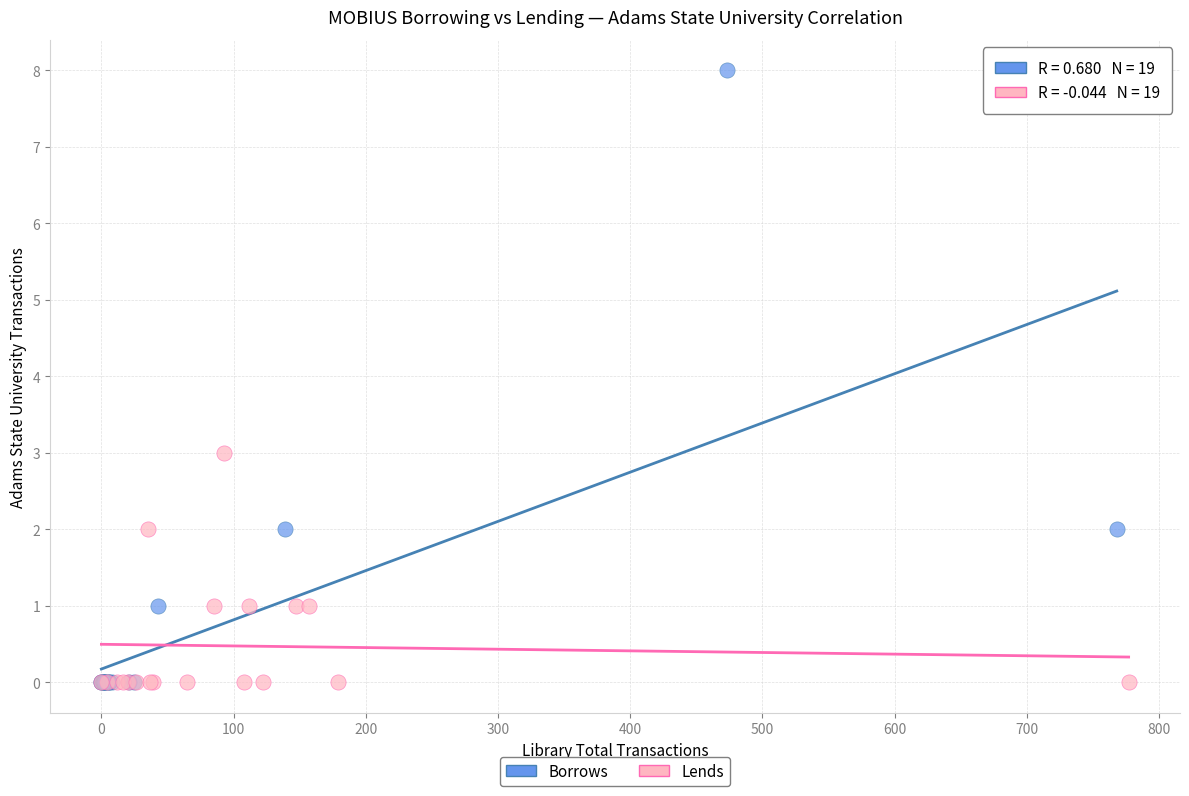

Which series has the largest Y range (max minus min)?

Borrows